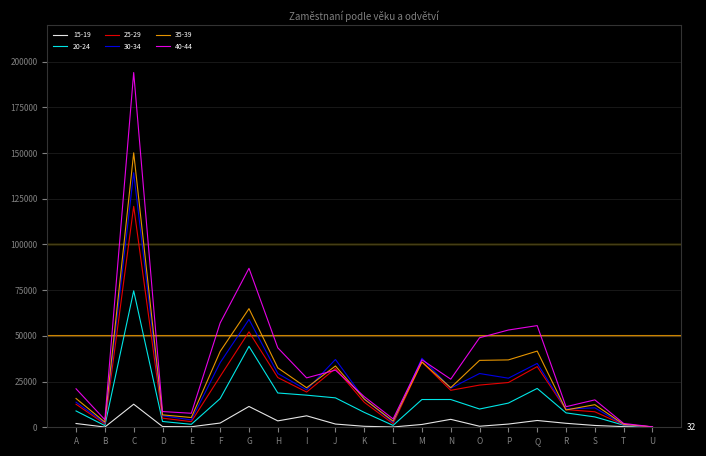

The 40-44 series shows 3243 at R. True or false?

False